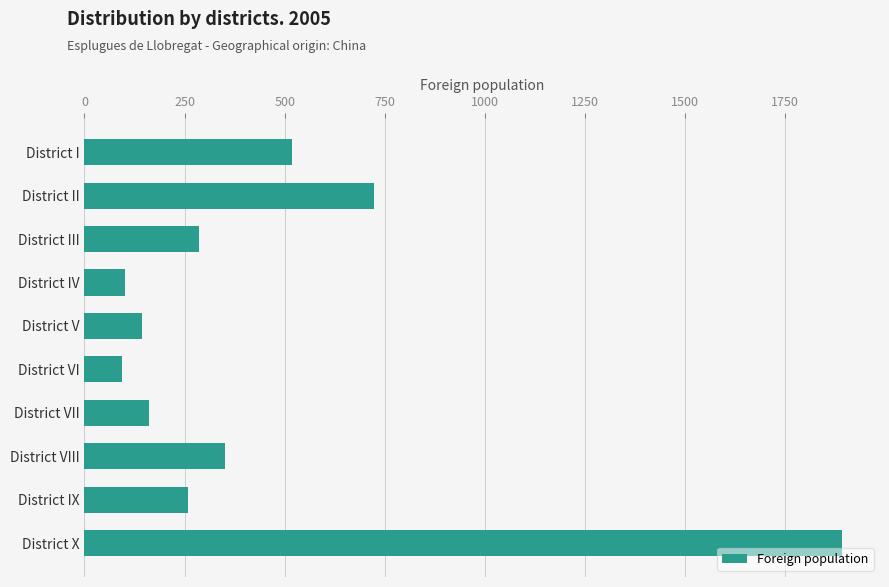

Are the bars grouped side by side (vs. stacked)?

No